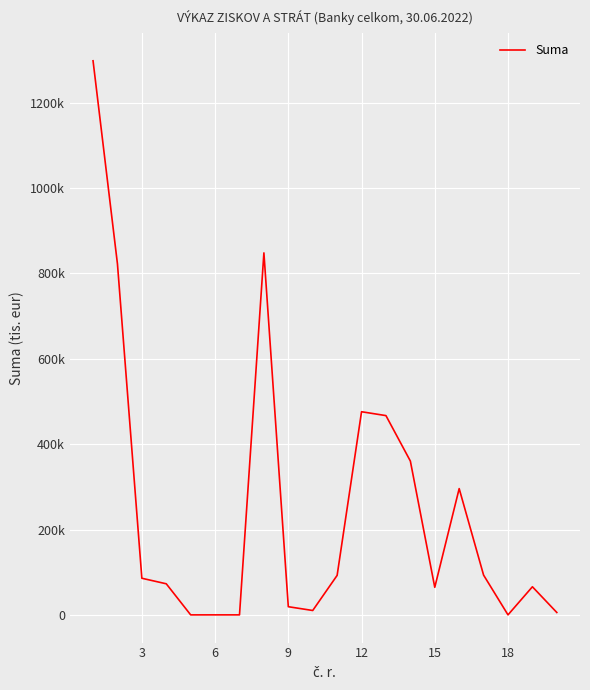

How many points are higher than both their immediate neighbors (excluding endpoints)?

4